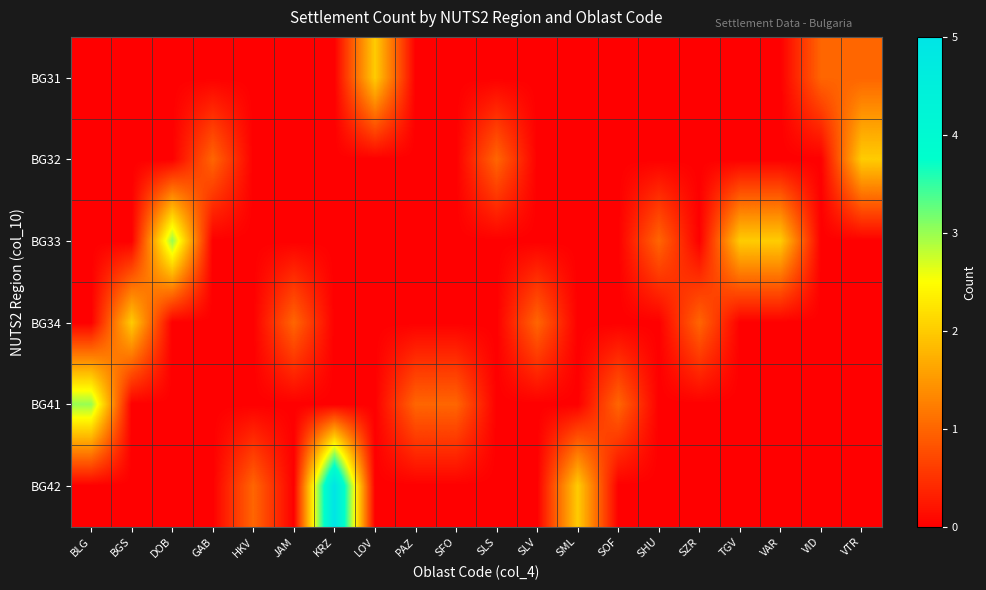

Reading left to right, list all the values displayed in this chart.

BG31: BLG=0	BGS=0	DOB=0	GAB=0	HKV=0	JAM=0	KRZ=0	LOV=2	PAZ=0	SFO=0	SLS=0	SLV=0	SML=0	SOF=0	SHU=0	SZR=0	TGV=0	VAR=0	VID=1	VTR=1
BG32: BLG=0	BGS=0	DOB=0	GAB=1	HKV=0	JAM=0	KRZ=0	LOV=0	PAZ=0	SFO=0	SLS=1	SLV=0	SML=0	SOF=0	SHU=0	SZR=0	TGV=0	VAR=0	VID=0	VTR=2
BG33: BLG=0	BGS=0	DOB=3	GAB=0	HKV=0	JAM=0	KRZ=0	LOV=0	PAZ=0	SFO=0	SLS=0	SLV=0	SML=0	SOF=0	SHU=1	SZR=0	TGV=2	VAR=2	VID=0	VTR=0
BG34: BLG=0	BGS=2	DOB=0	GAB=0	HKV=0	JAM=1	KRZ=0	LOV=0	PAZ=0	SFO=0	SLS=0	SLV=1	SML=0	SOF=0	SHU=0	SZR=1	TGV=0	VAR=0	VID=0	VTR=0
BG41: BLG=3	BGS=0	DOB=0	GAB=0	HKV=0	JAM=0	KRZ=0	LOV=0	PAZ=1	SFO=1	SLS=0	SLV=0	SML=0	SOF=1	SHU=0	SZR=0	TGV=0	VAR=0	VID=0	VTR=0
BG42: BLG=0	BGS=0	DOB=0	GAB=0	HKV=1	JAM=0	KRZ=5	LOV=0	PAZ=0	SFO=0	SLS=0	SLV=0	SML=2	SOF=0	SHU=0	SZR=0	TGV=0	VAR=0	VID=0	VTR=0